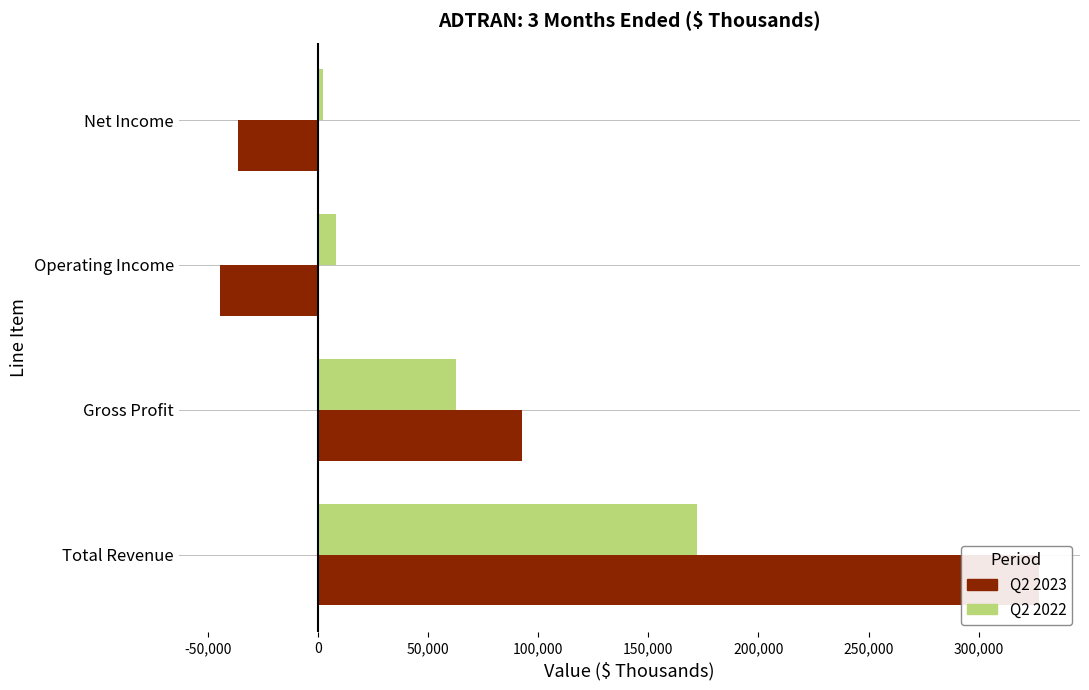

What is the average value of the Q2 2022 series?

61205